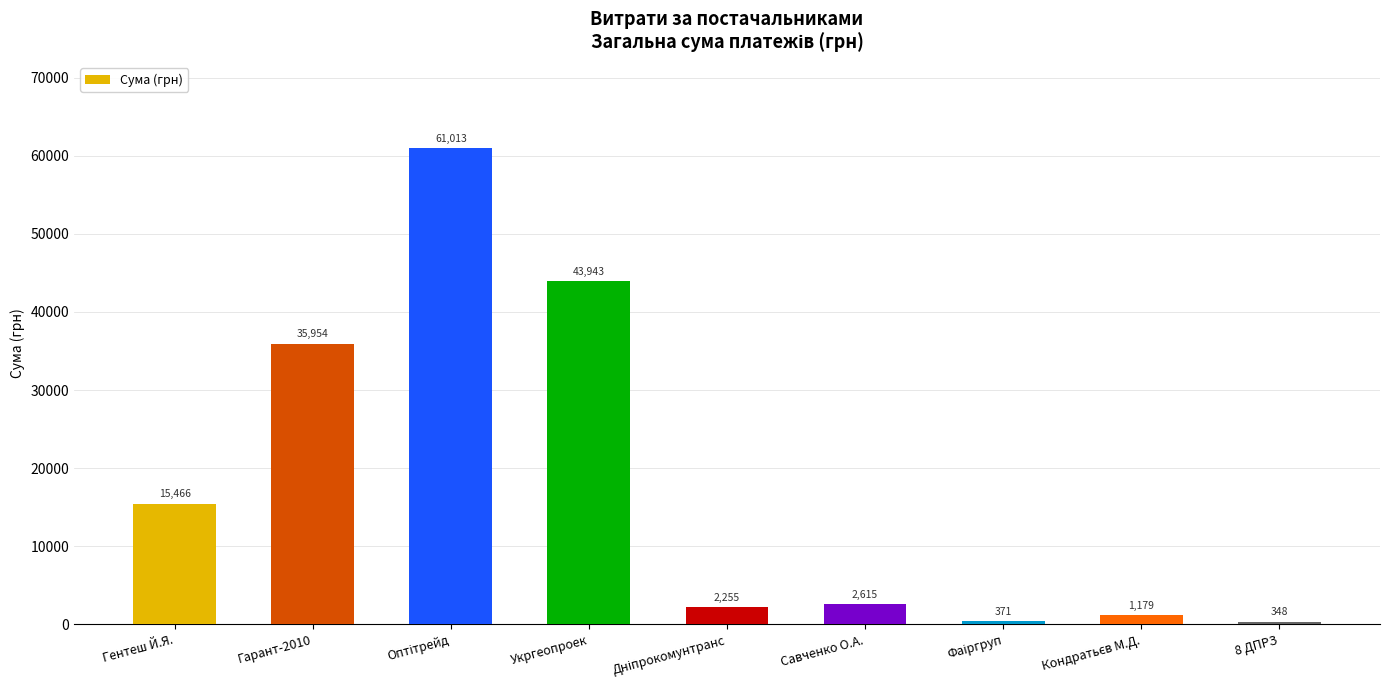

True or false: the data shows 348.2 at 8 ДПРЗ.

True